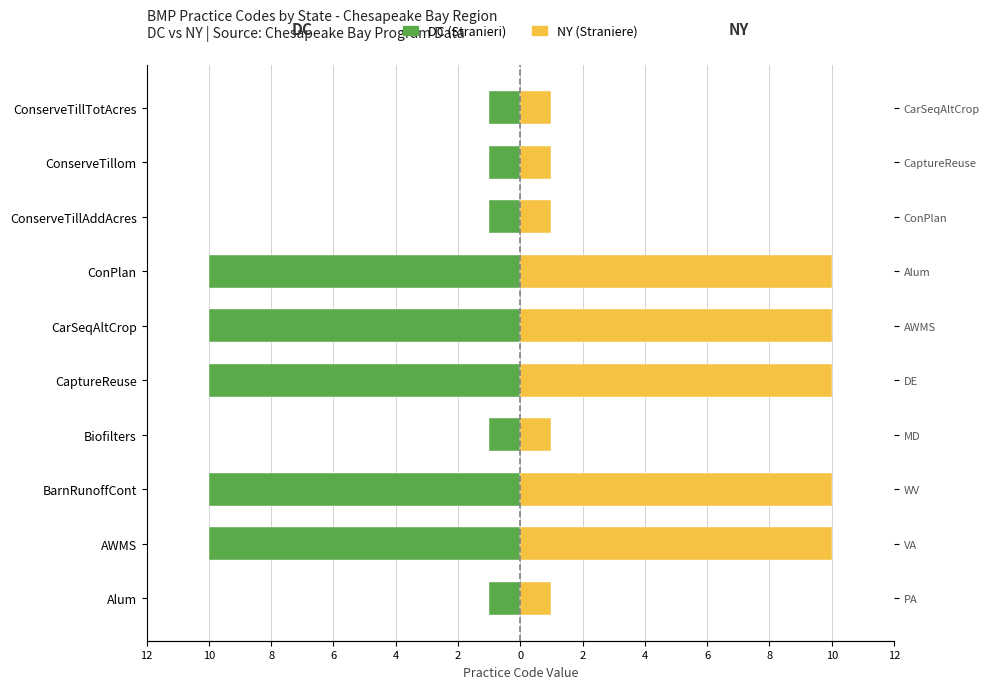

True or false: NY has a value of 2 at ConserveTillAddAcres.

False